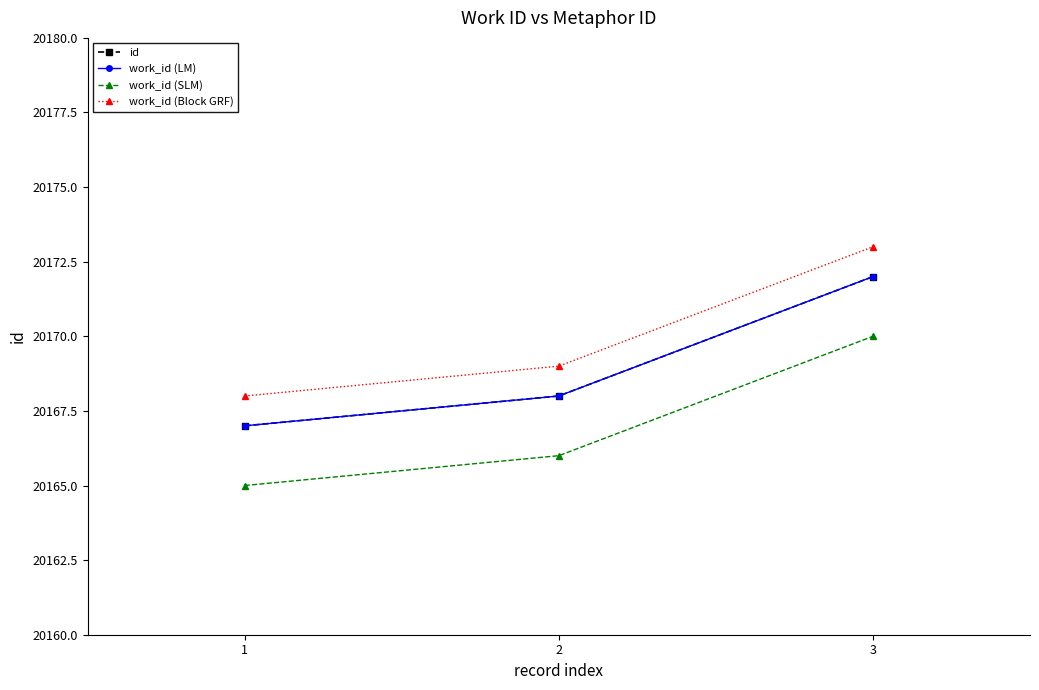

What is the difference between the maximum and second lowest values in the work_id (Block GRF) series?

4